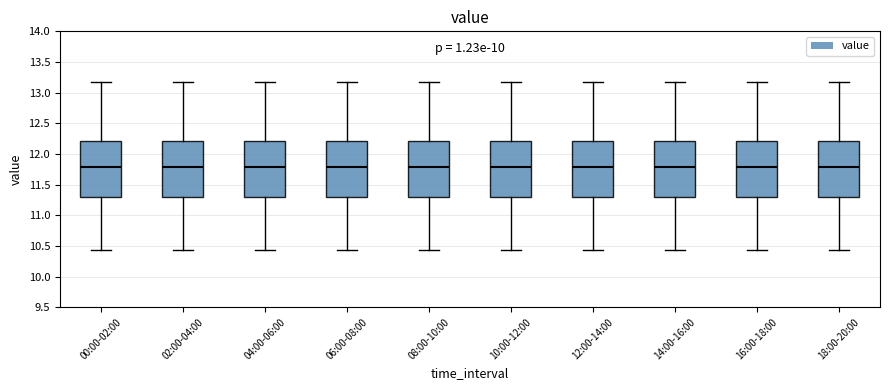

Where does the upper whisker of the box for 00:00-02:00 end on the y-axis? The values are not printed on the chart, so give them approximately, as read against the axis.

13.15